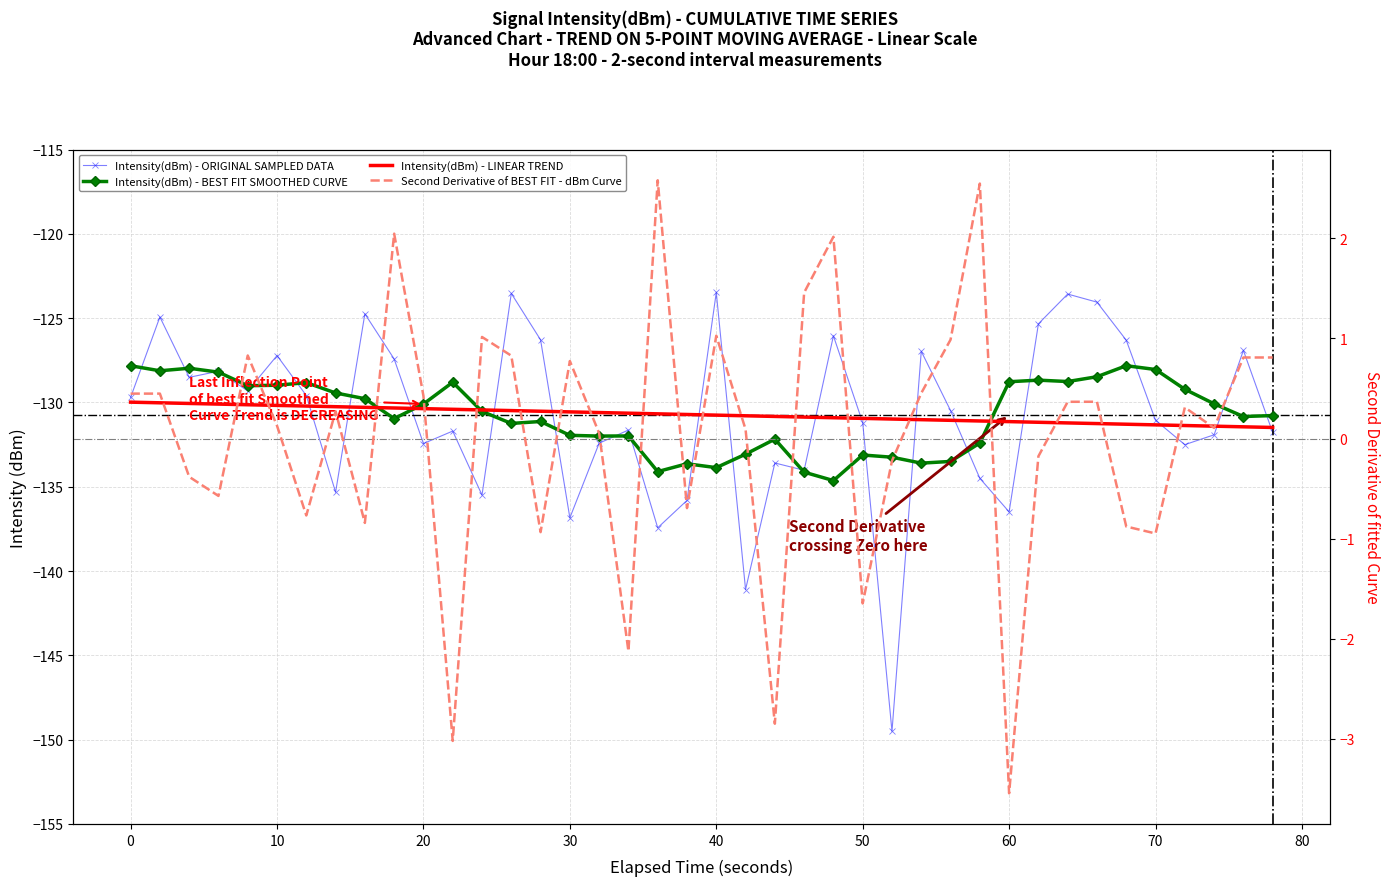

The value of Second Derivative of BEST FIT - dBm Curve at 21 is 0.0. True or false?

False